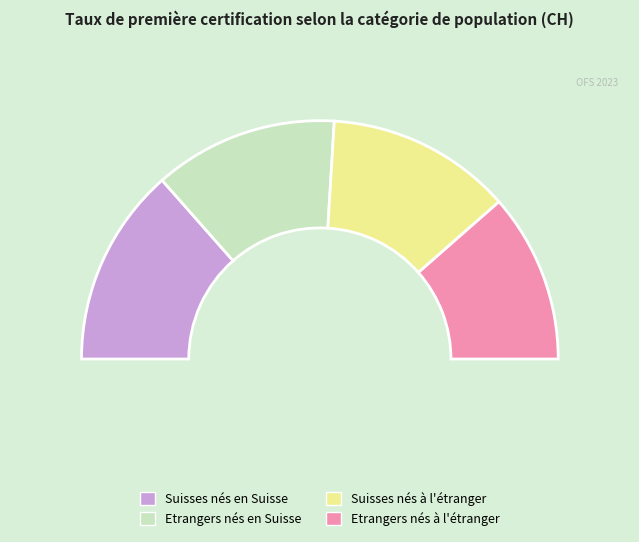

What is the largest slice in the pie chart?

Suisses nés en Suisse